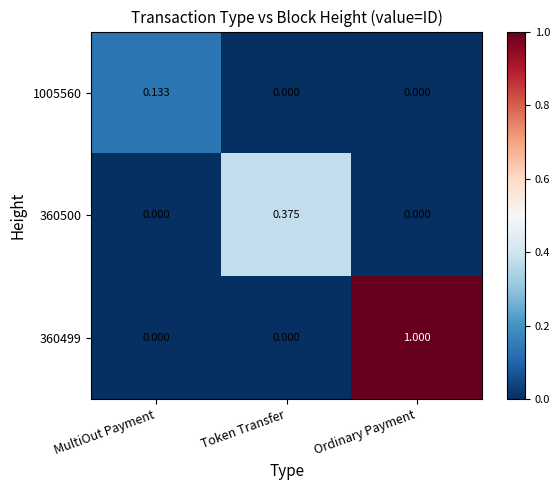

At which label does 360500 reach its peak?

Token Transfer